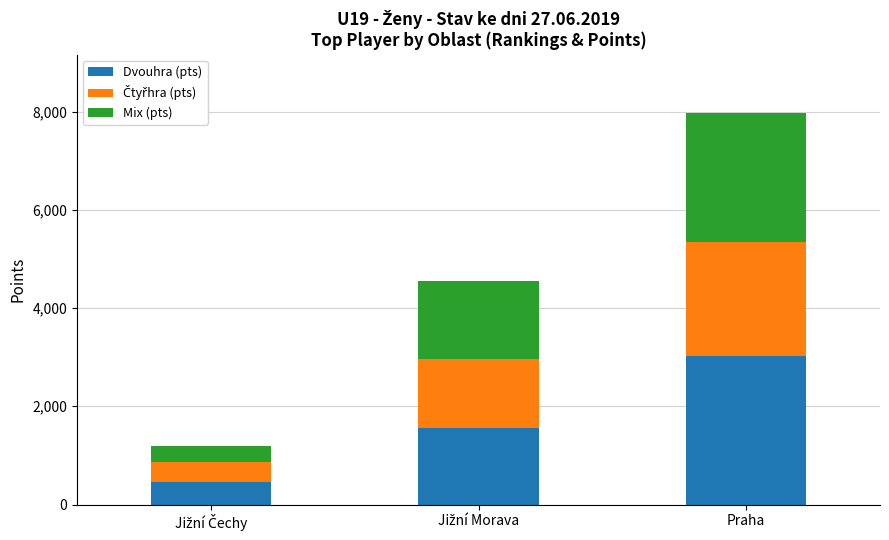

What is the minimum value for Dvouhra (pts)?

457